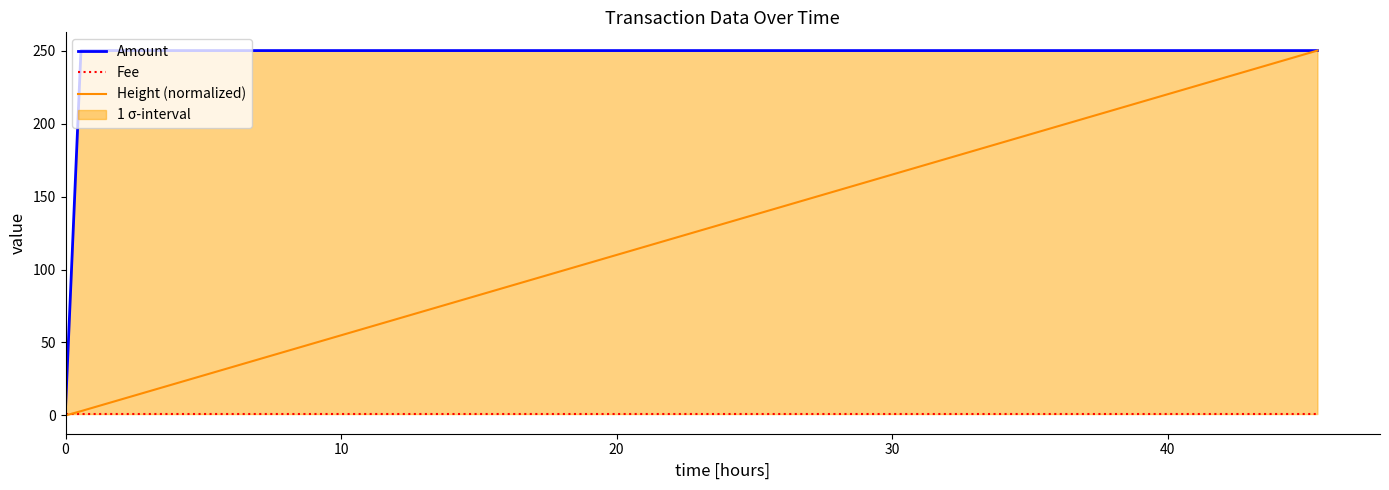

The value of Amount at 0 is 5.0. True or false?

True